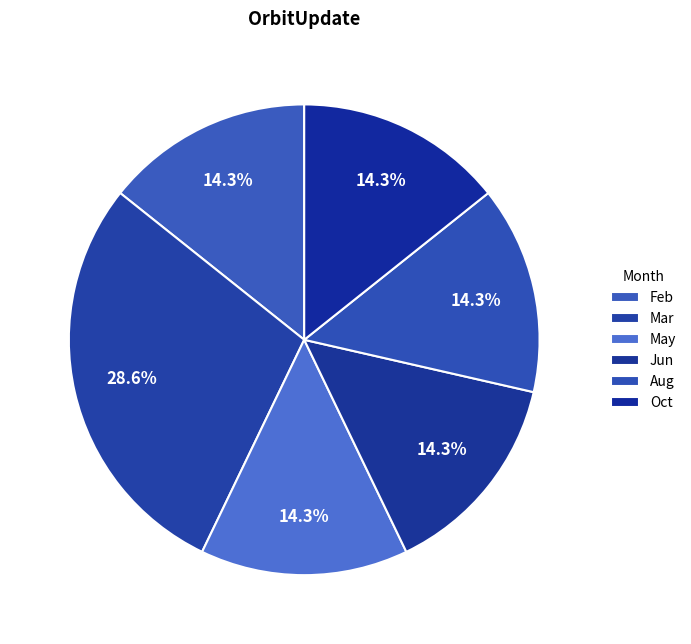

Count the number of slices in the pie.

6